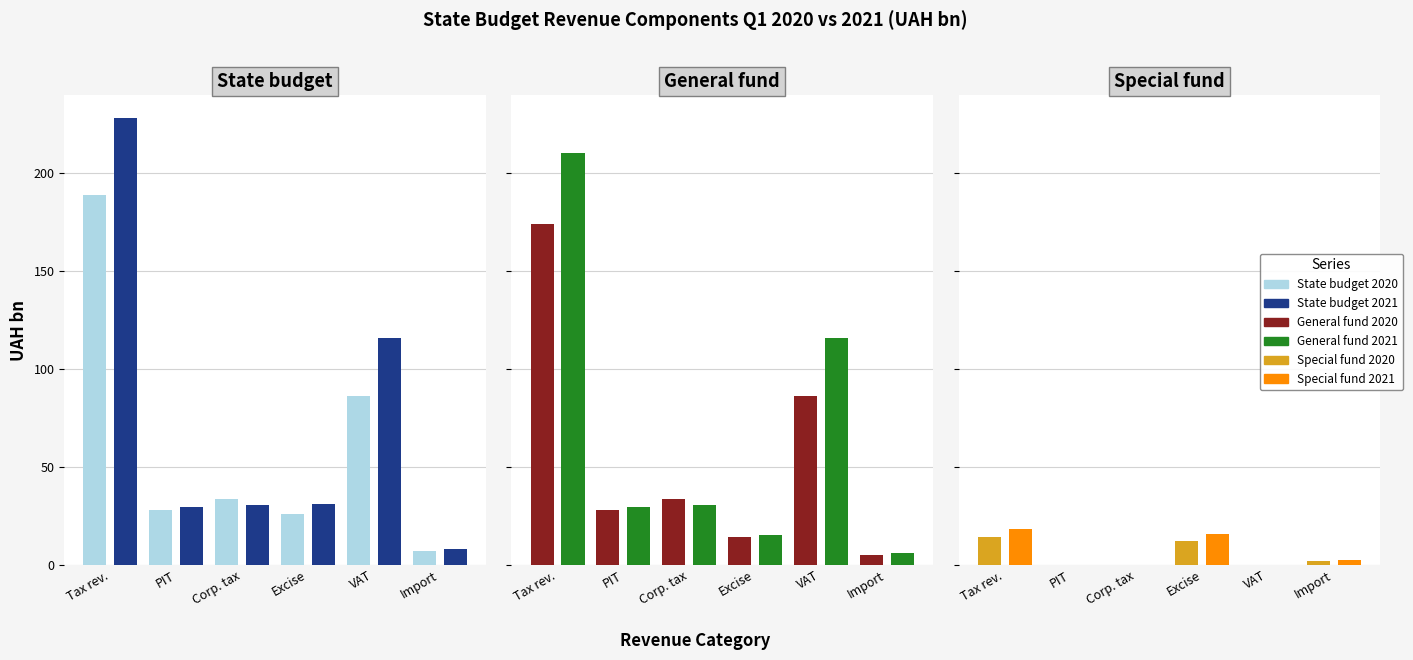

How many data points in Special fund 2021 are above 2?

3